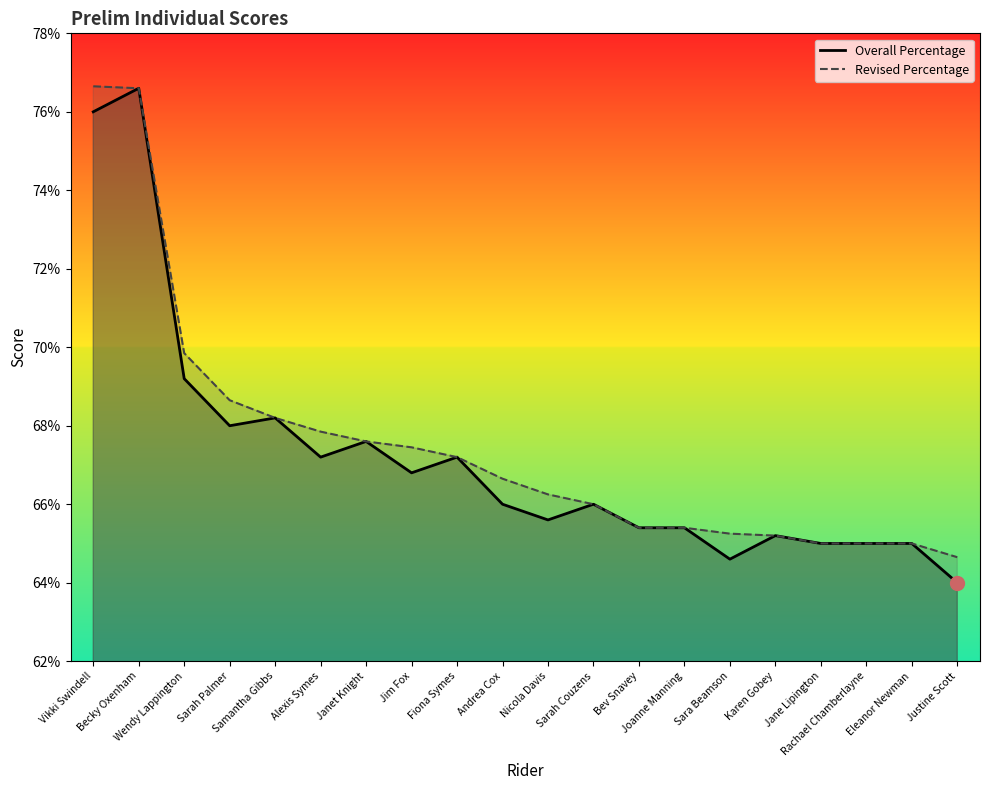

At which category is the sum across all series the highest?

Becky Oxenham